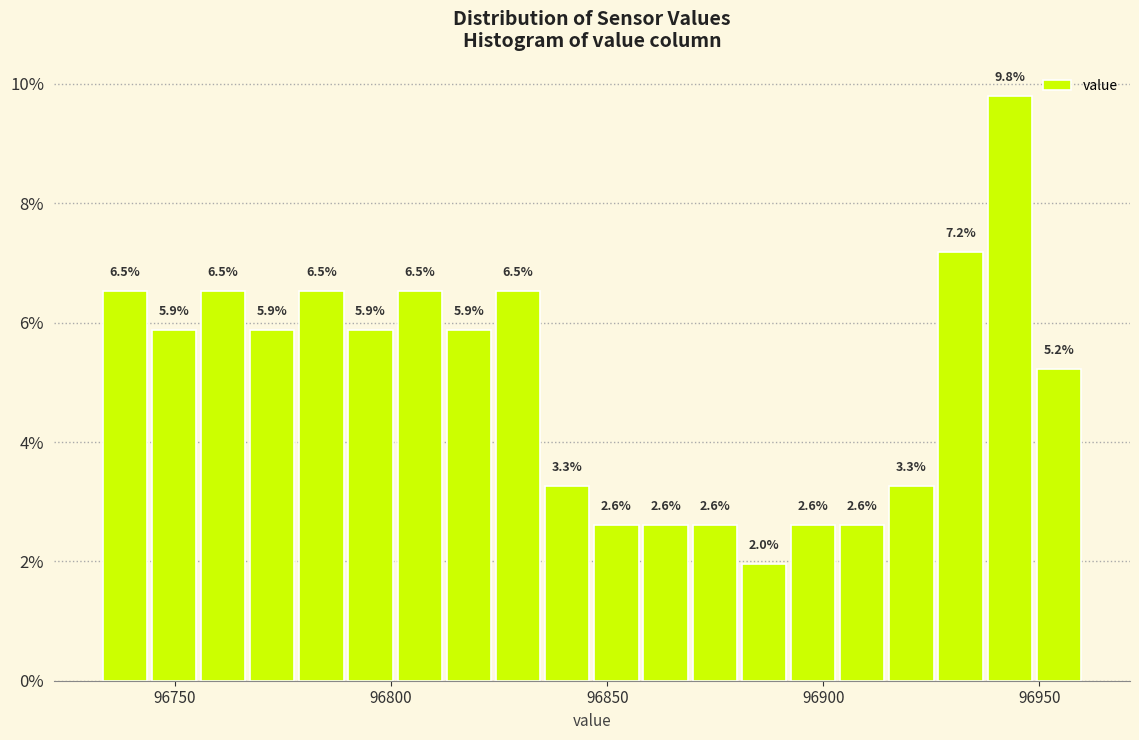

Read against the x-axis, roughly where is the centre of the tallest bar?

96945